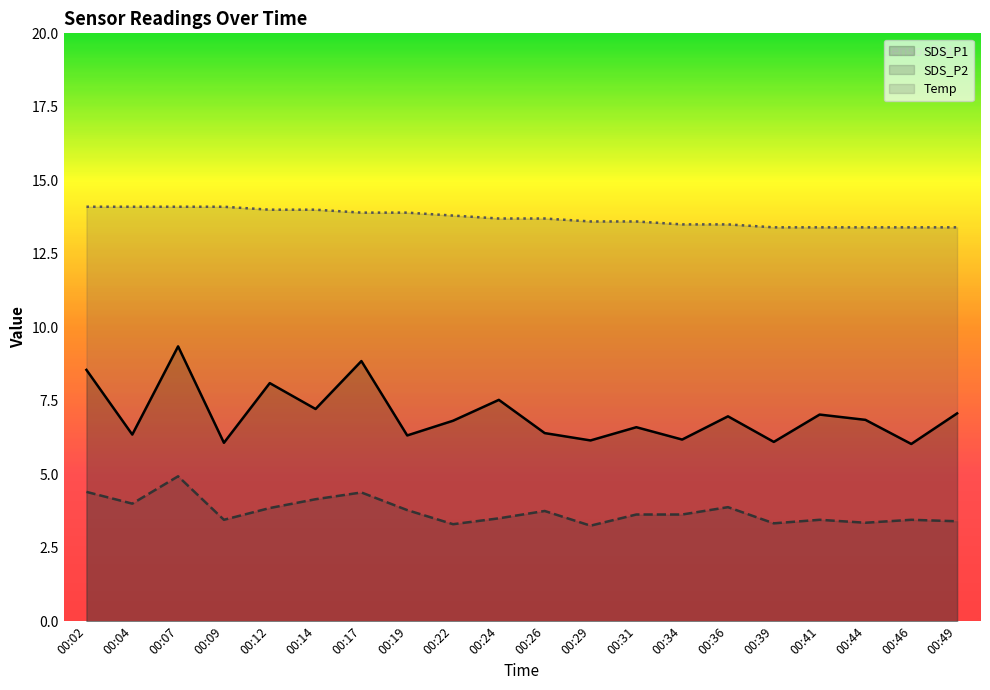

Which series has the largest range (max minus min)?

SDS_P1